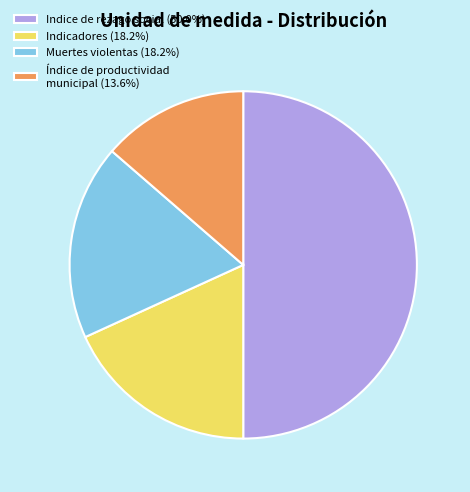

How many slices are in this pie chart?

4